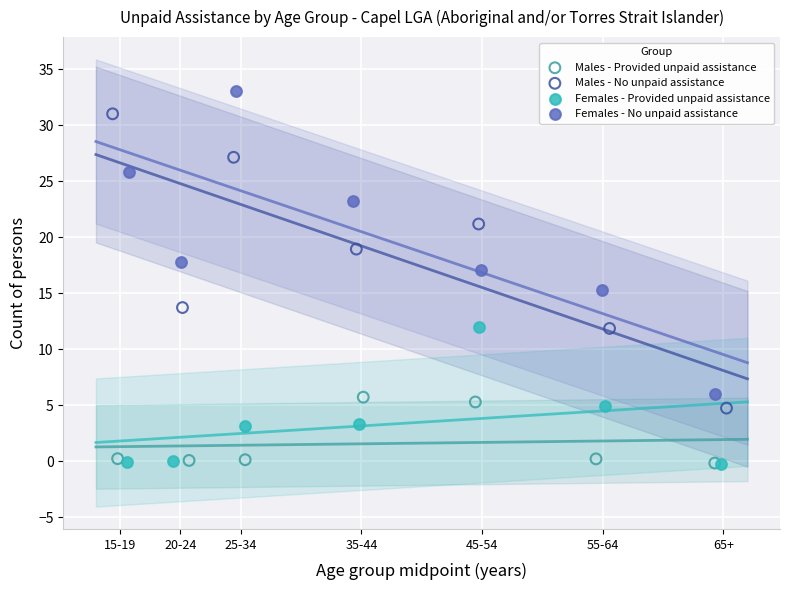

What are all the series names shown in the legend?

Males - Provided unpaid assistance, Males - No unpaid assistance, Females - Provided unpaid assistance, Females - No unpaid assistance